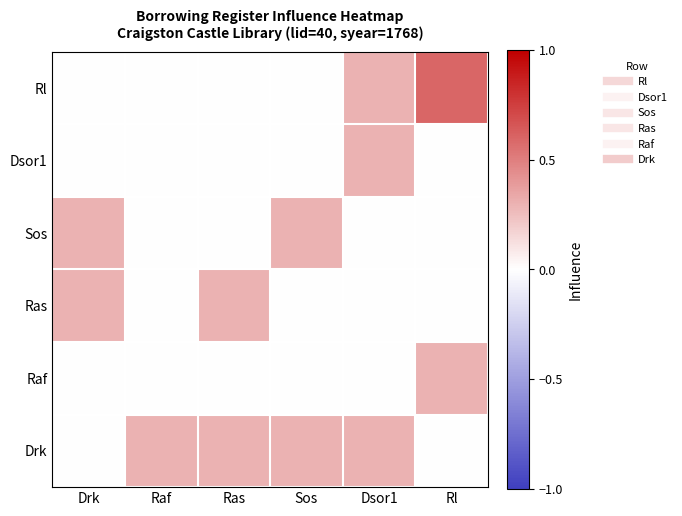

Which series has the largest total across all categories?

Drk